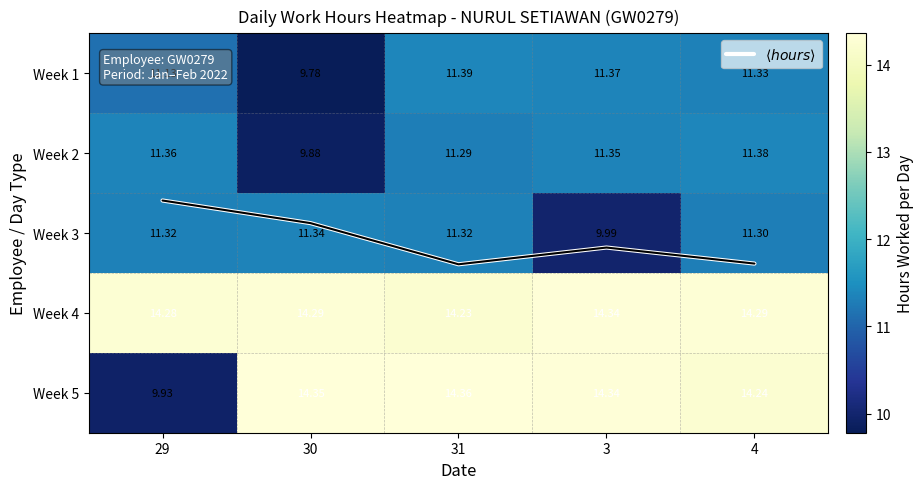

Which series has the widest spread of values?

Week 5